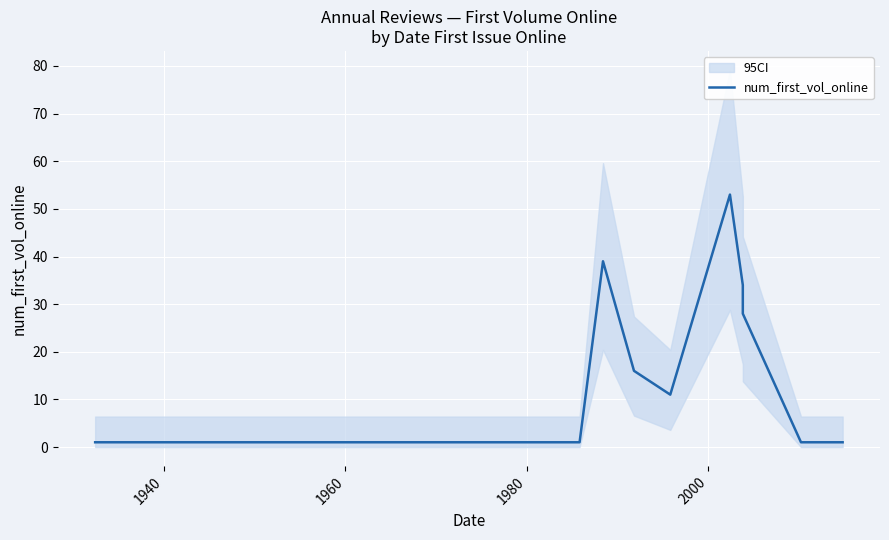

The value at 13 is 4. True or false?

False